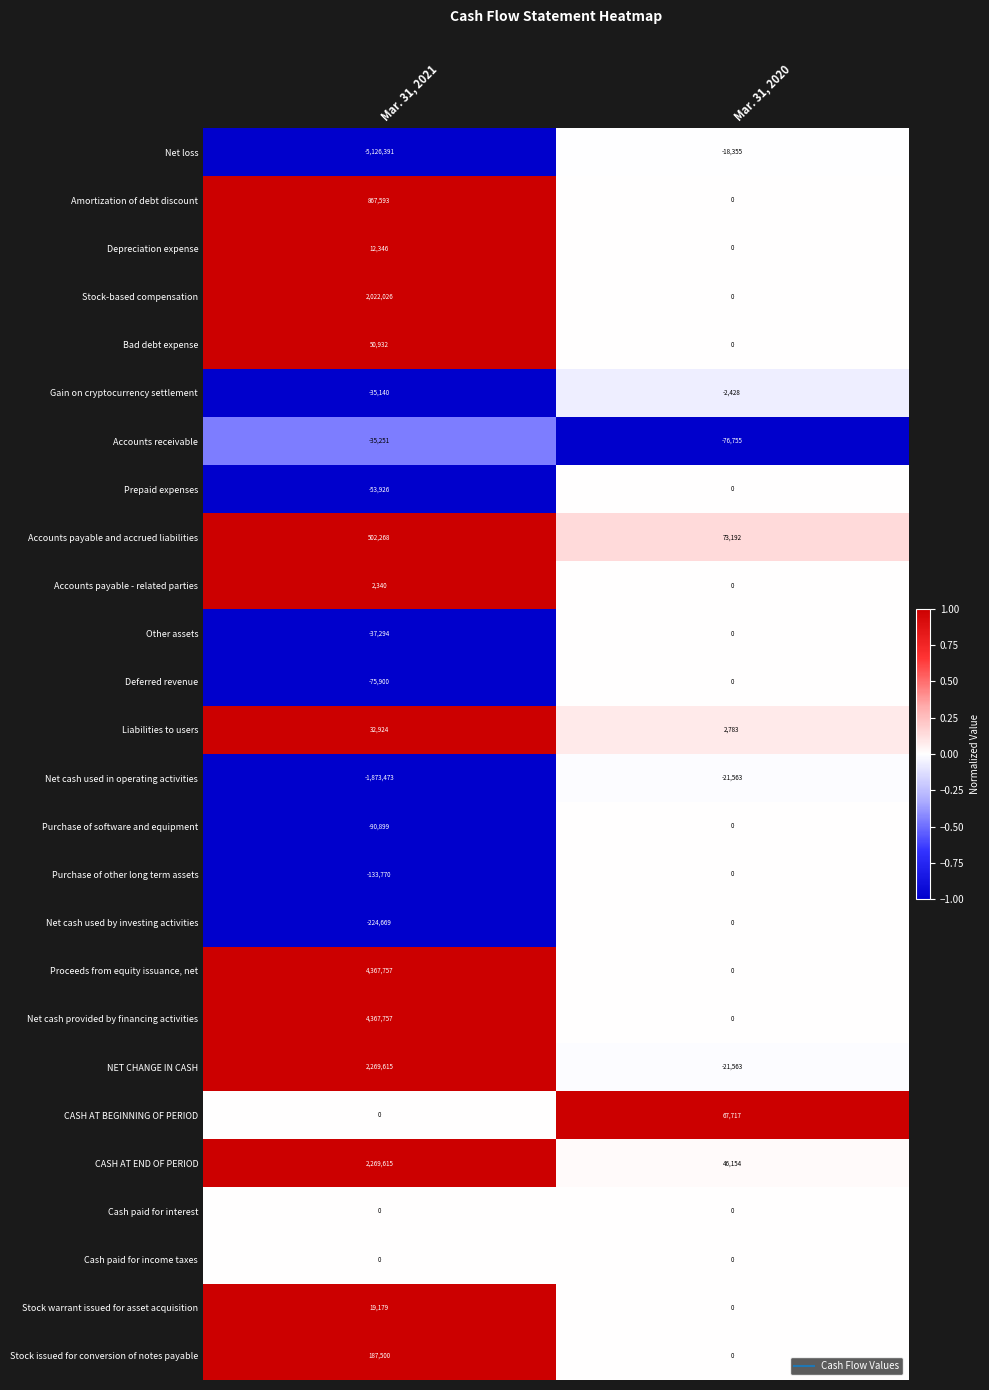

What is the total value across all series at Mar. 31, 2021?

9285139